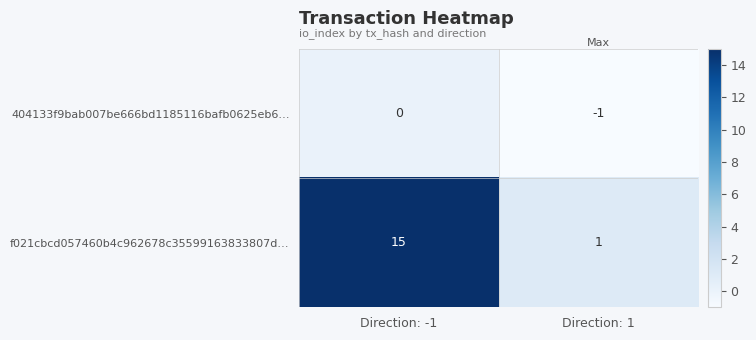

Reading left to right, what are all the values shown in this chart?

404133f9bab007be666bd1185116bafb0625eb6…: Direction: -1=0	Direction: 1=-1
f021cbcd057460b4c962678c35599163833807d…: Direction: -1=15	Direction: 1=1